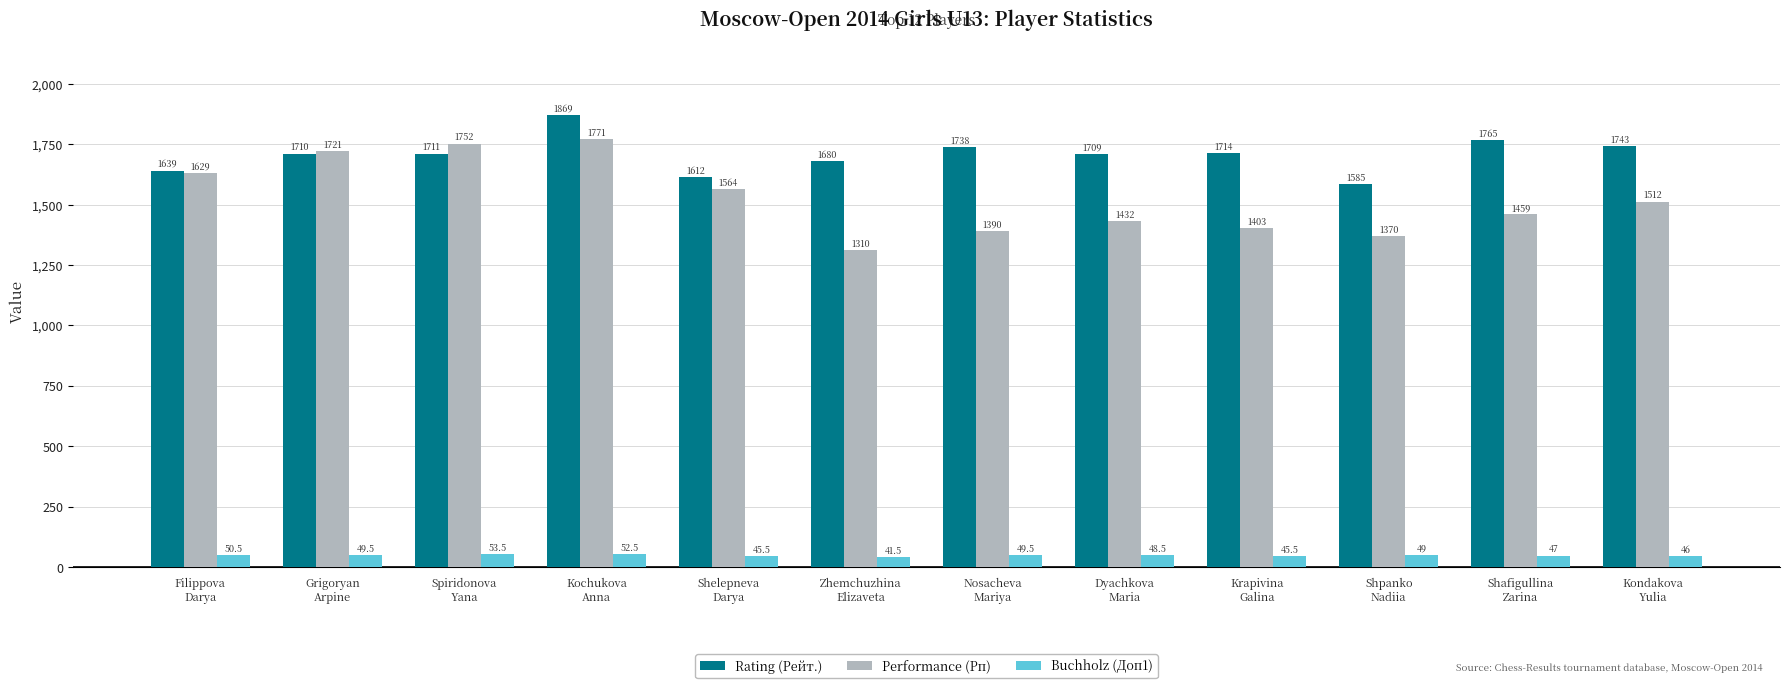

The value of Buchholz (Доп1) at Shafigullina
Zarina is 47.0. True or false?

True